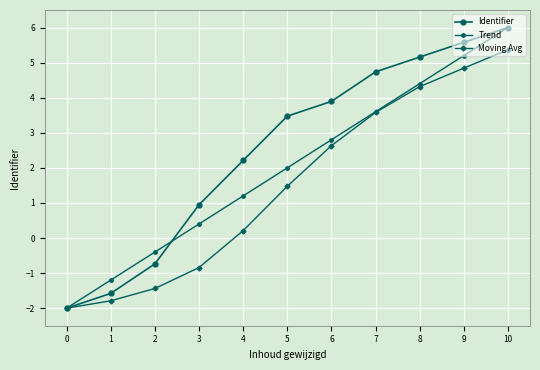

True or false: Identifier has more than 2 points higher than both neighbors.

False